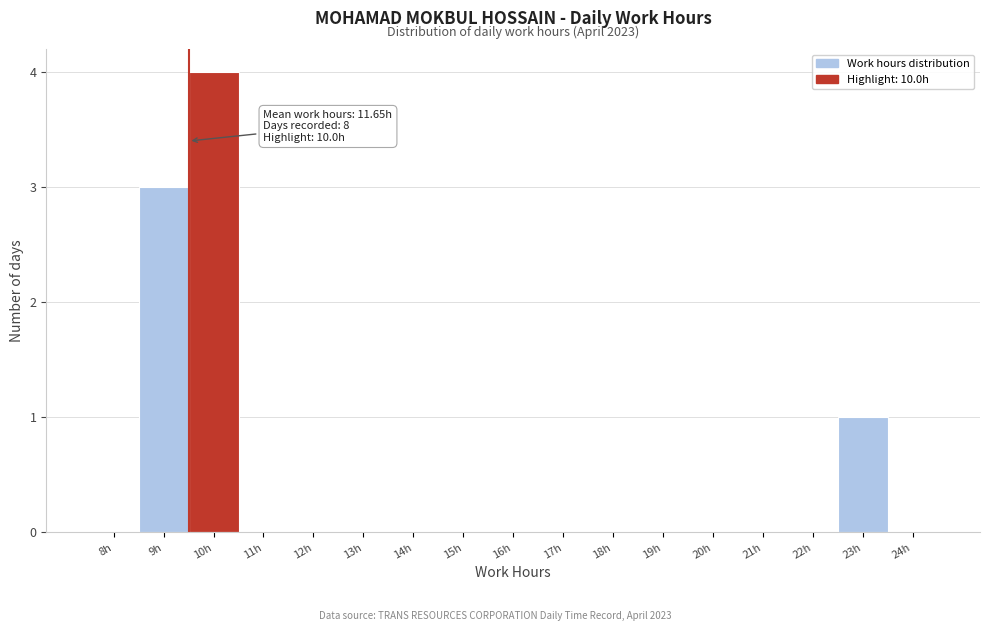

Reading left to right, extract all data points from this chart.

8h=0	9h=3	10h=4	11h=0	12h=0	13h=0	14h=0	15h=0	16h=0	17h=0	18h=0	19h=0	20h=0	21h=0	22h=0	23h=1	24h=0